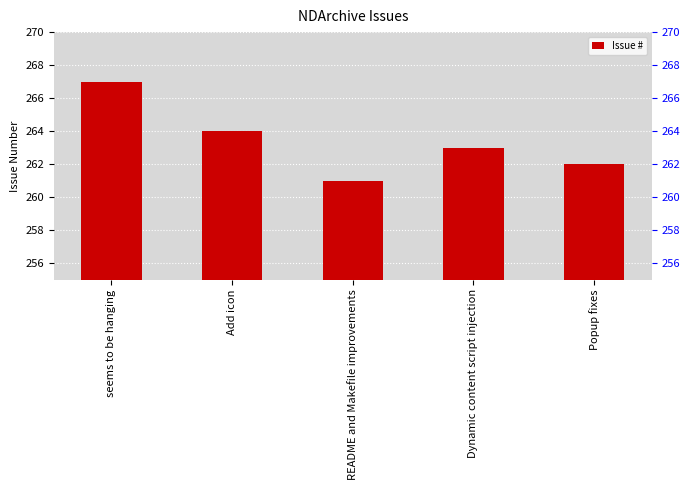

What is the sum of the values at README and Makefile improvements and Add icon?

525